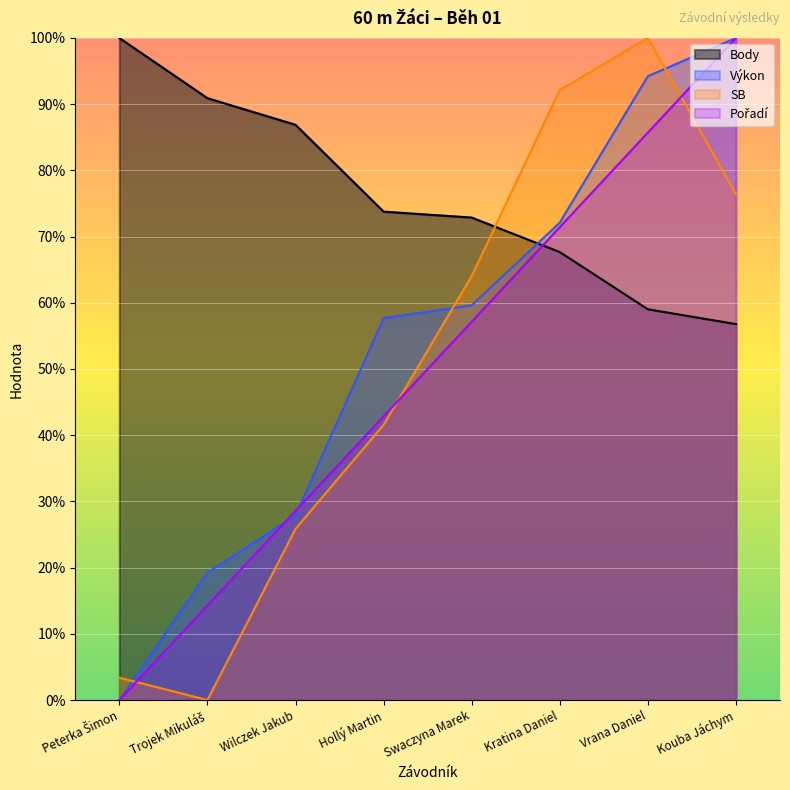

Which label corresponds to the smallest value in the chart?

Peterka Šimon